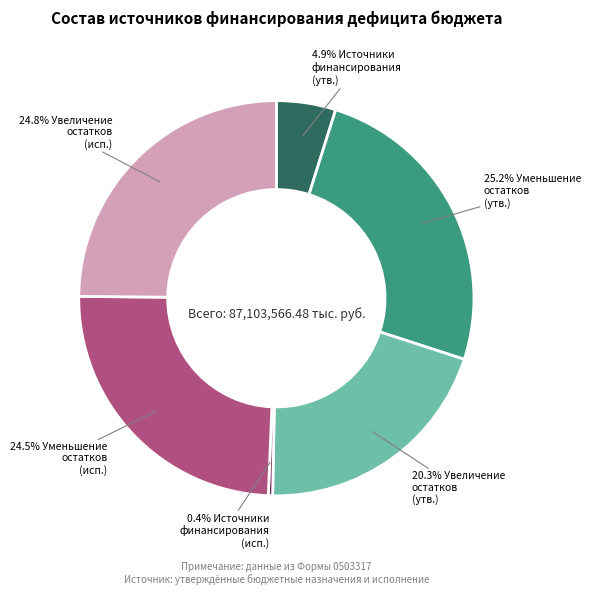

Is there any slice that represents more than half of the pie?

No